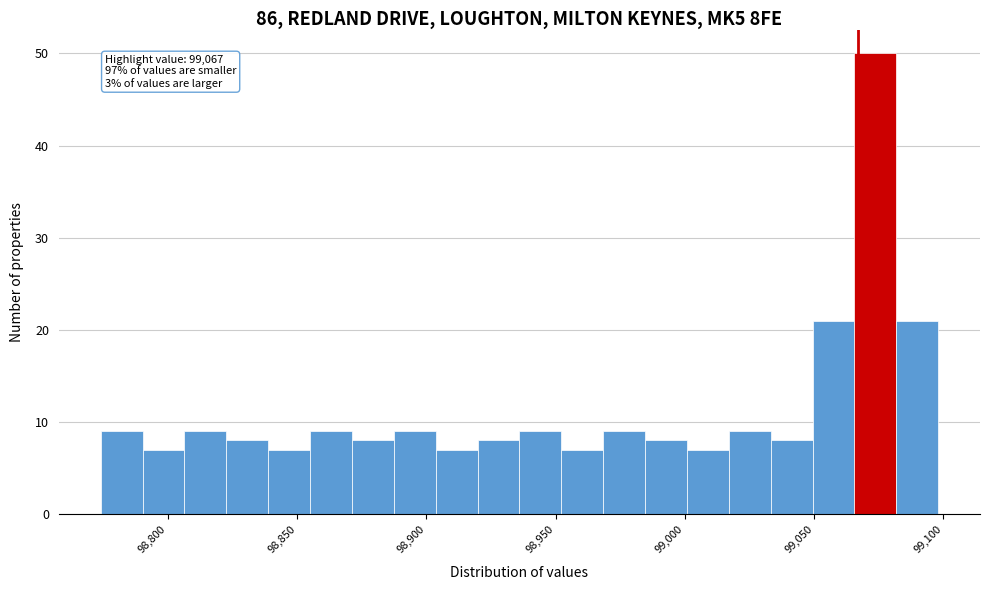

Read against the x-axis, roughly where is the centre of the tallest bar?

99075